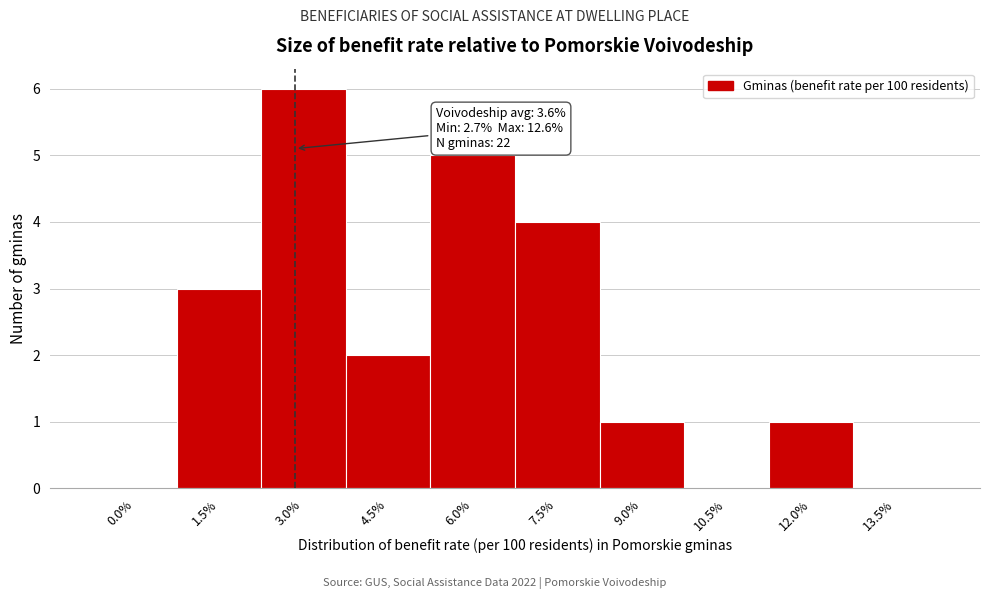

Reading right to left, extract all data points from this chart.

13.5%=0	12.0%=1	10.5%=0	9.0%=1	7.5%=4	6.0%=5	4.5%=2	3.0%=6	1.5%=3	0.0%=0